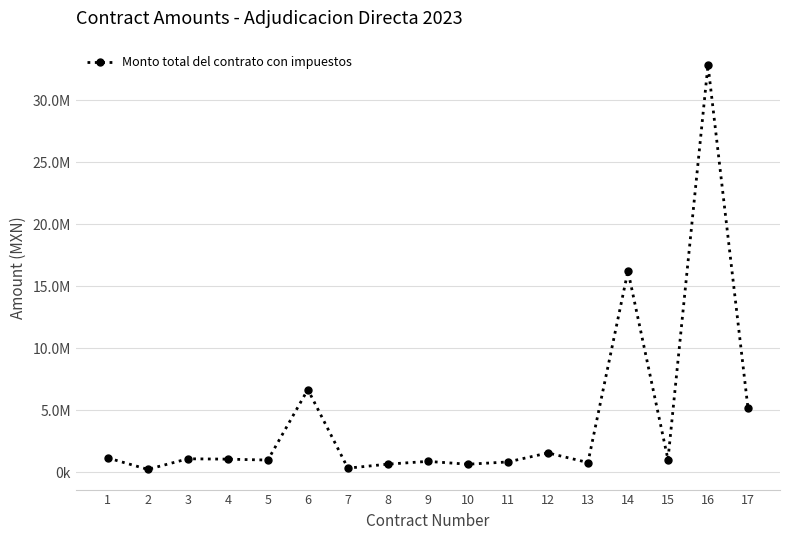

Does the chart have visible grid lines?

Yes